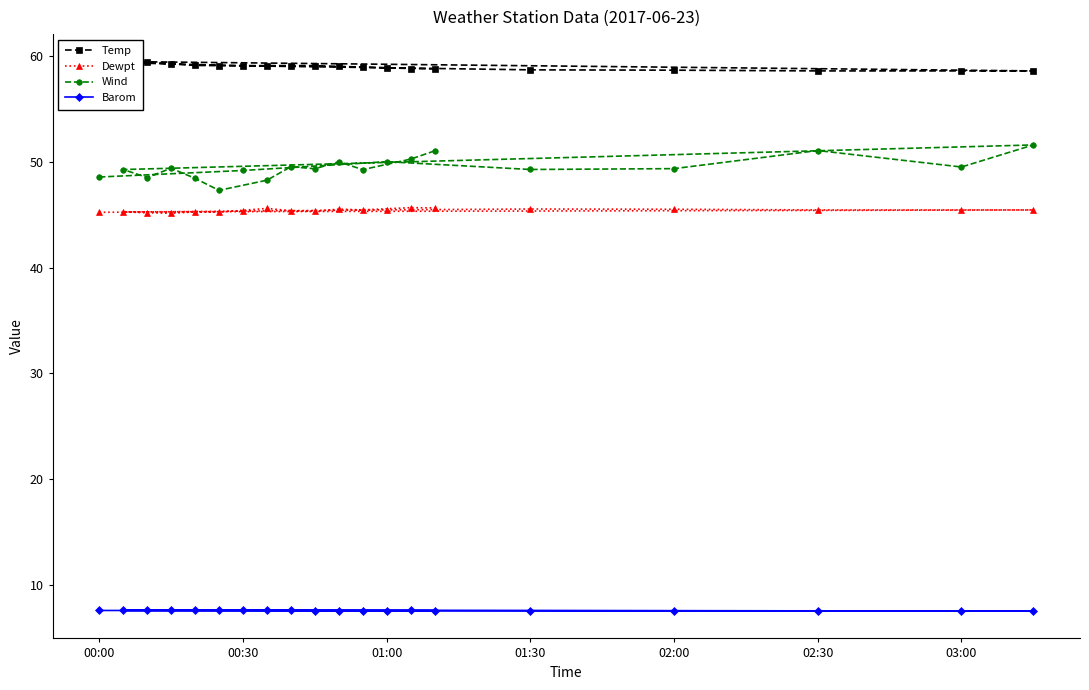

What are all the series names shown in the legend?

Temp, Dewpt, Wind, Barom